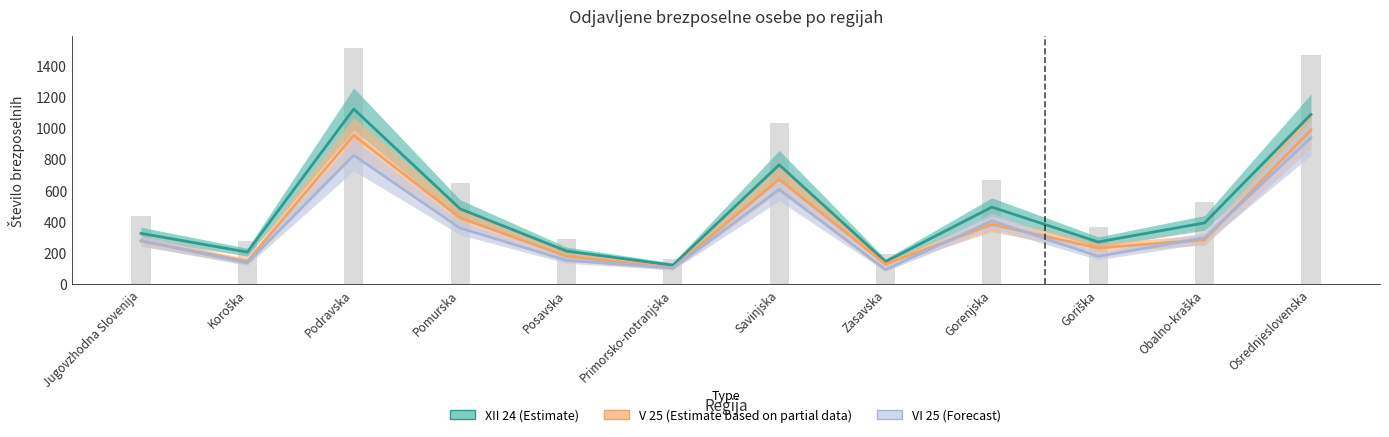

At which label is XII 24 closest to 620?

Gorenjska